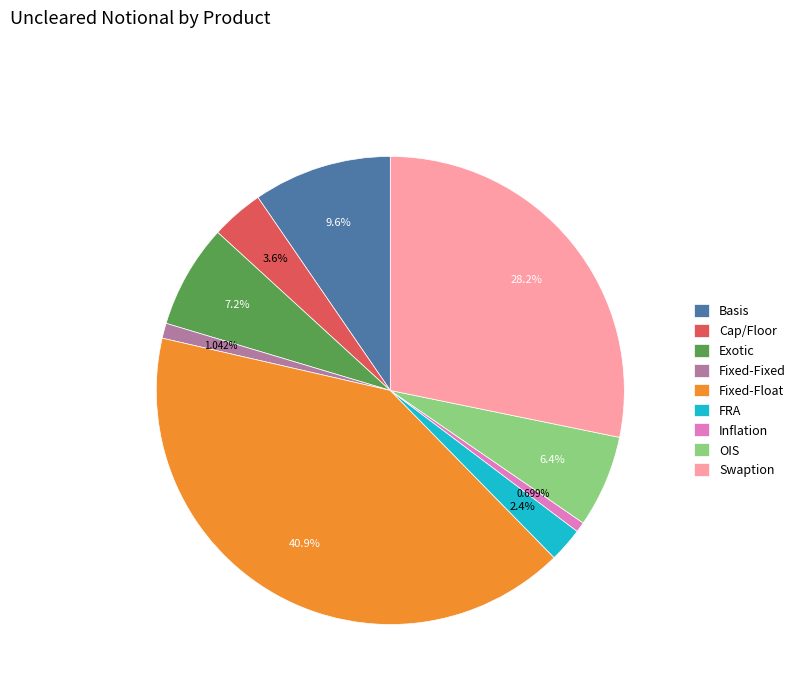

Does any single category account for the majority?

No